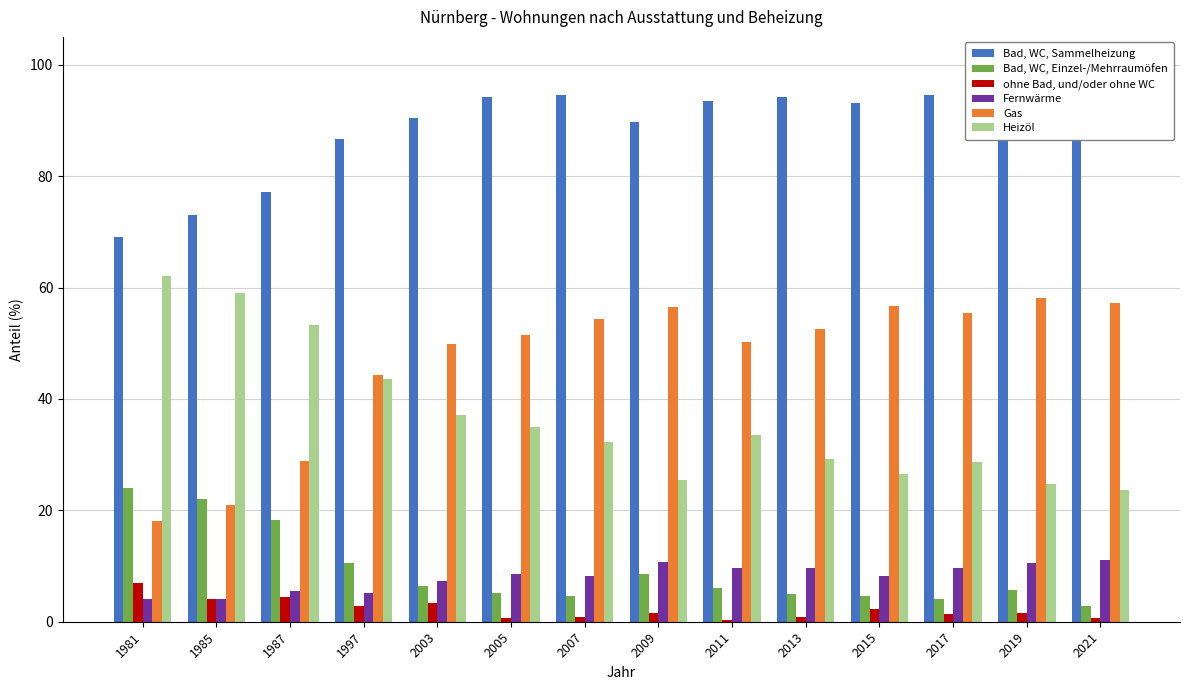

At 2019, list the series in order from smallest to largest.

ohne Bad, und/oder ohne WC, Bad, WC, Einzel-/Mehrraumöfen, Fernwärme, Heizöl, Gas, Bad, WC, Sammelheizung